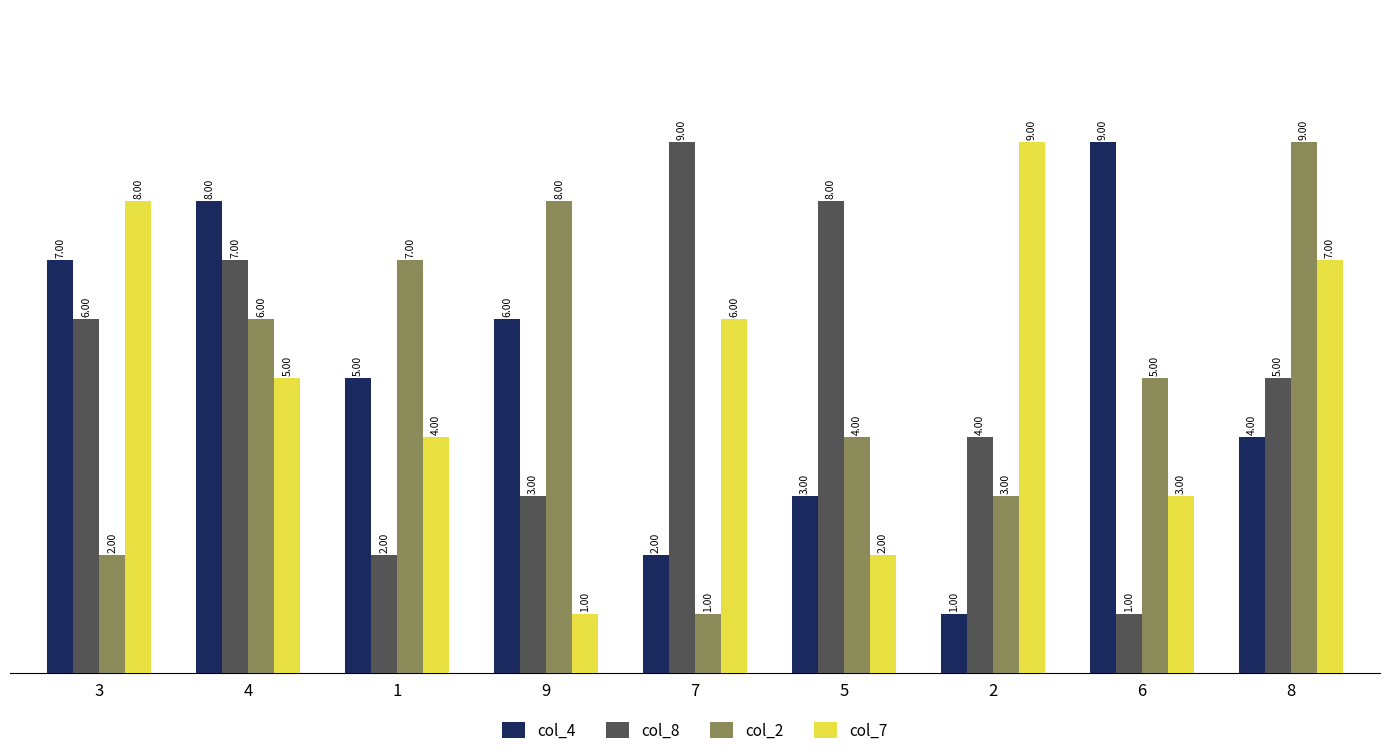

Is it true that col_7 equals 12 at 8?

False